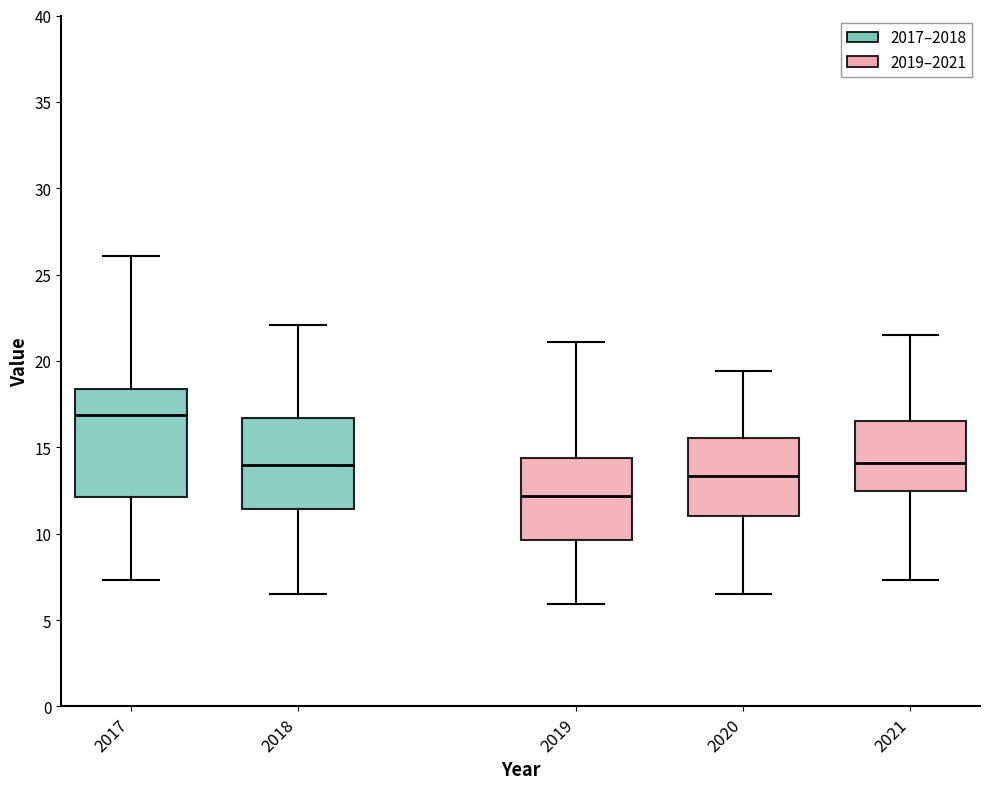

Reading left to right, read every box against the y-axis: the position of its median line, the range the box covers, and the ends of its whiskers. The values are not printed on the chart, so give them approximately, as read against the axis.

2017: median 17.0, box 12.0 to 18.5, whiskers 7.5 to 26.0
2018: median 14.0, box 11.5 to 16.5, whiskers 6.5 to 22.0
2019: median 12.0, box 9.5 to 14.5, whiskers 6.0 to 21.0
2020: median 13.5, box 11.0 to 15.5, whiskers 6.5 to 19.5
2021: median 14.0, box 12.5 to 16.5, whiskers 7.5 to 21.5